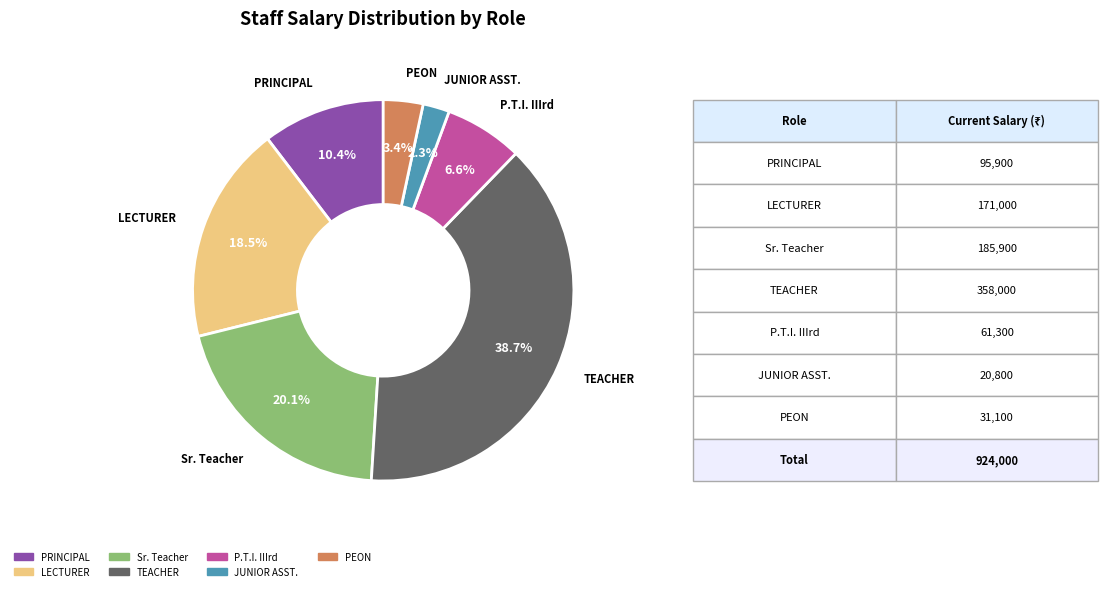

Does any single category account for the majority?

No